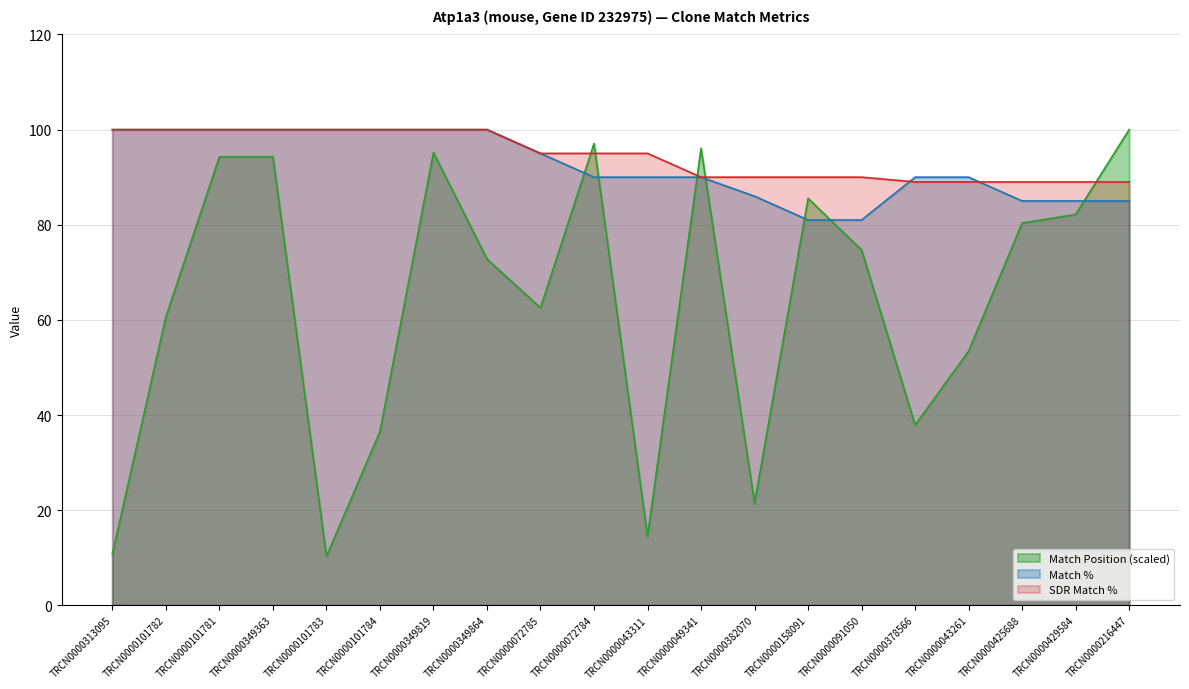

Count the number of data series in this chart.

3